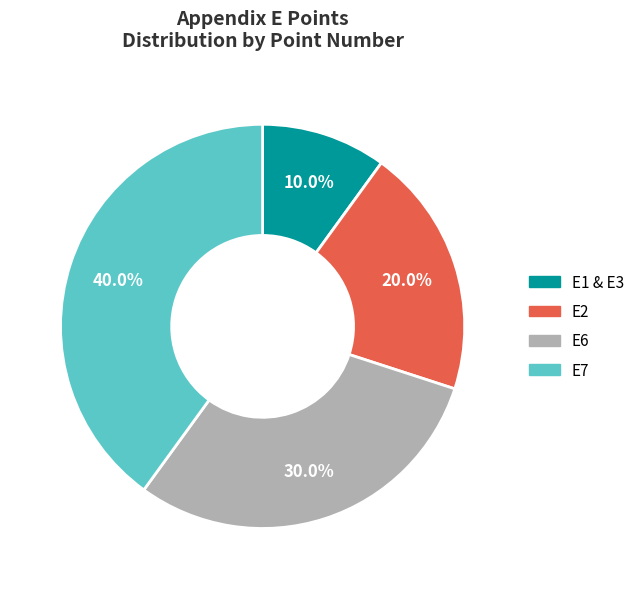

Between E7 and E2, which is larger?

E7